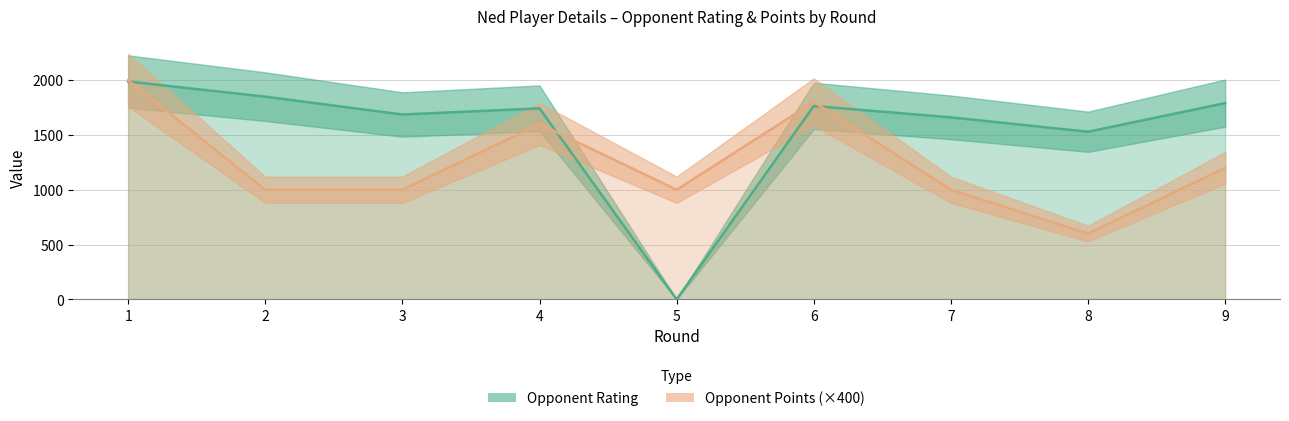

What is the value of the Opponent Rating point at the 8th from the left?

1529